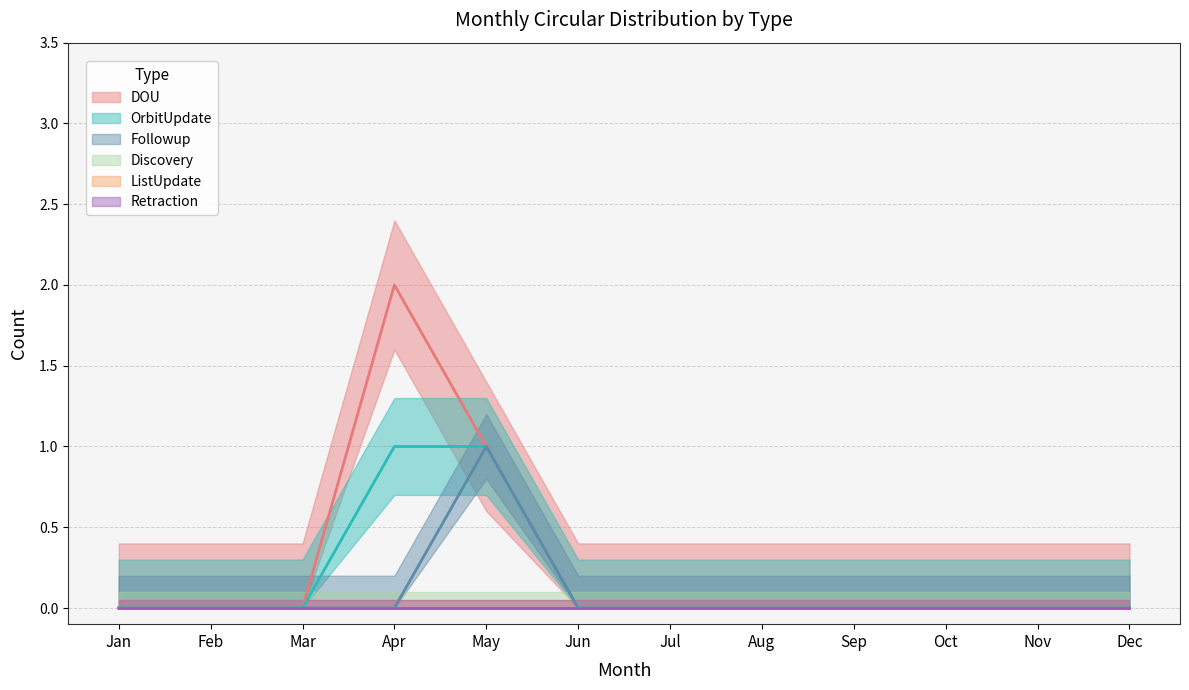

In DOU, how many points are higher than both neighbors (excluding endpoints)?

1